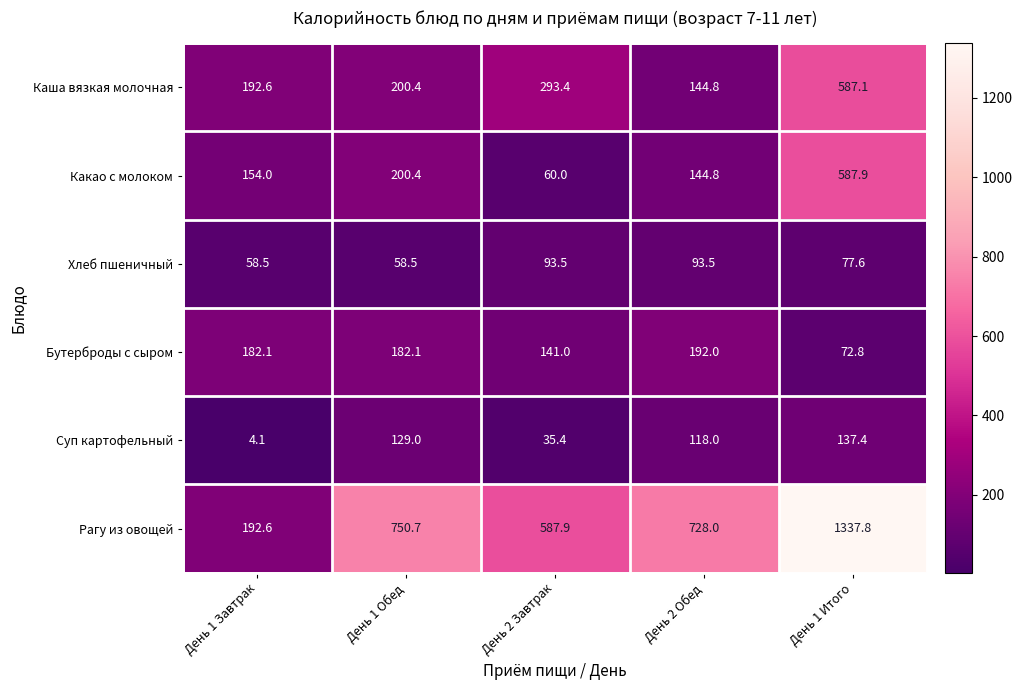

At which label does Рагу из овощей first exceed 728?

День 1 Обед